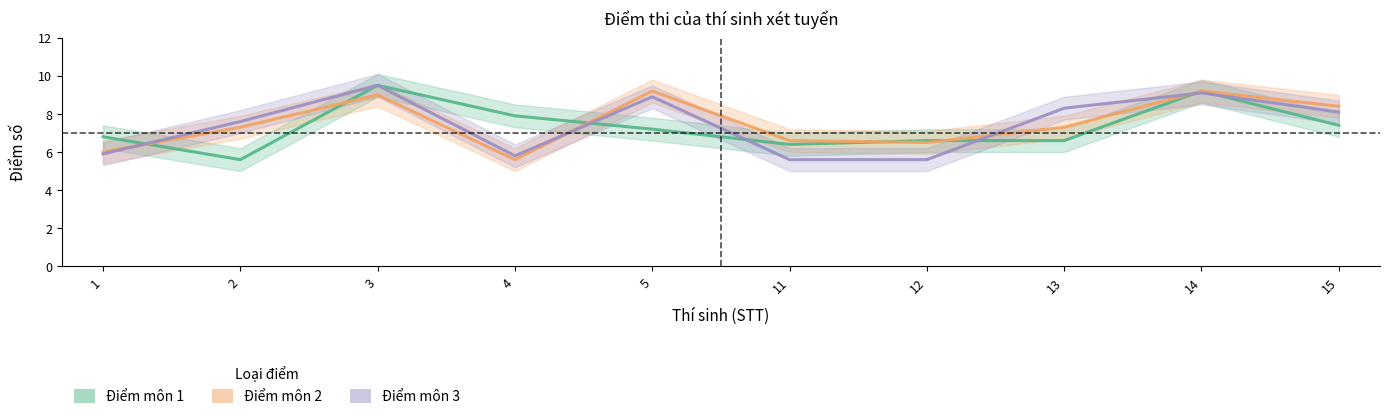

What is the total value across all series at 13?

22.2